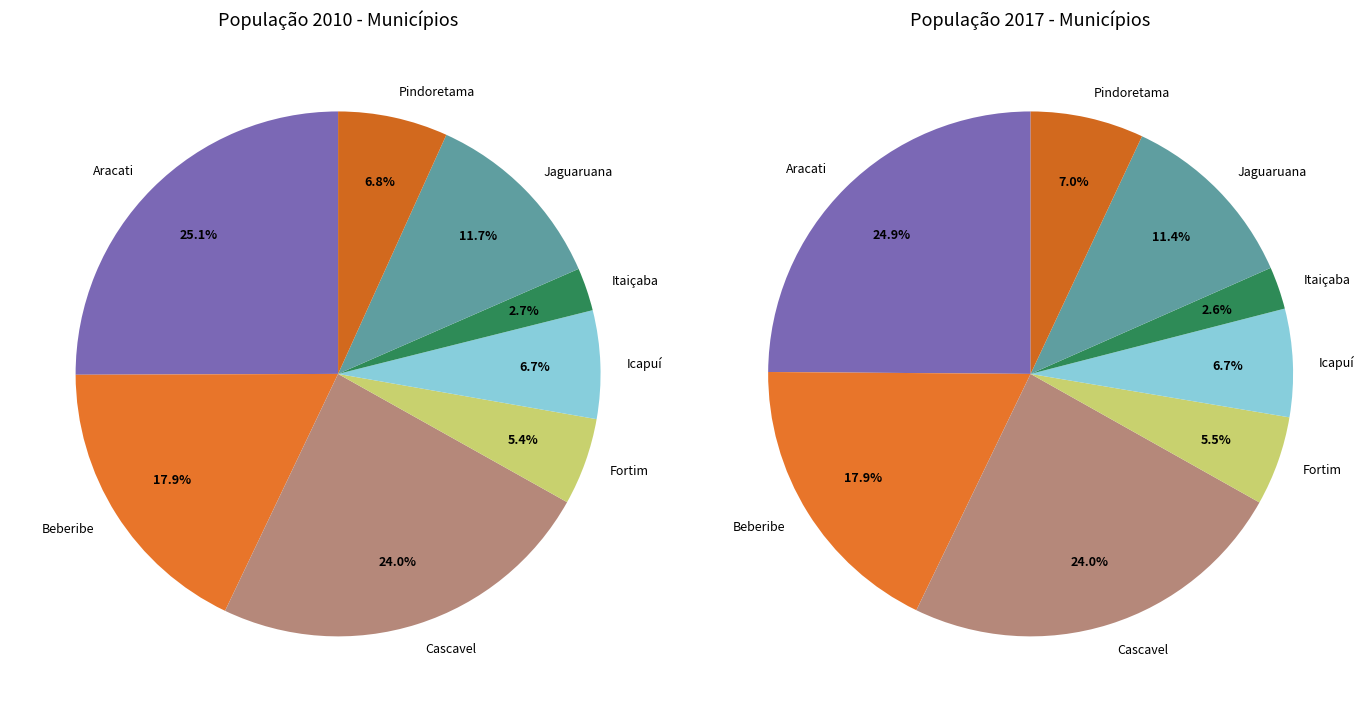

Which slice is the largest?

Aracati